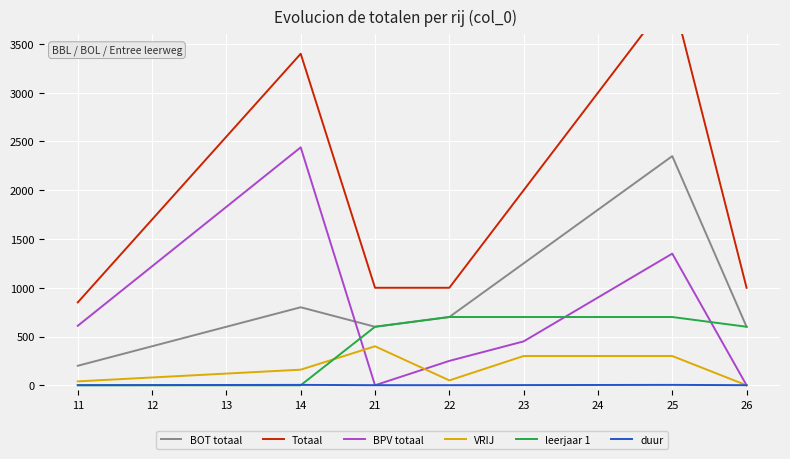

Where do duur and BPV totaal first cross each other?

14 and 21